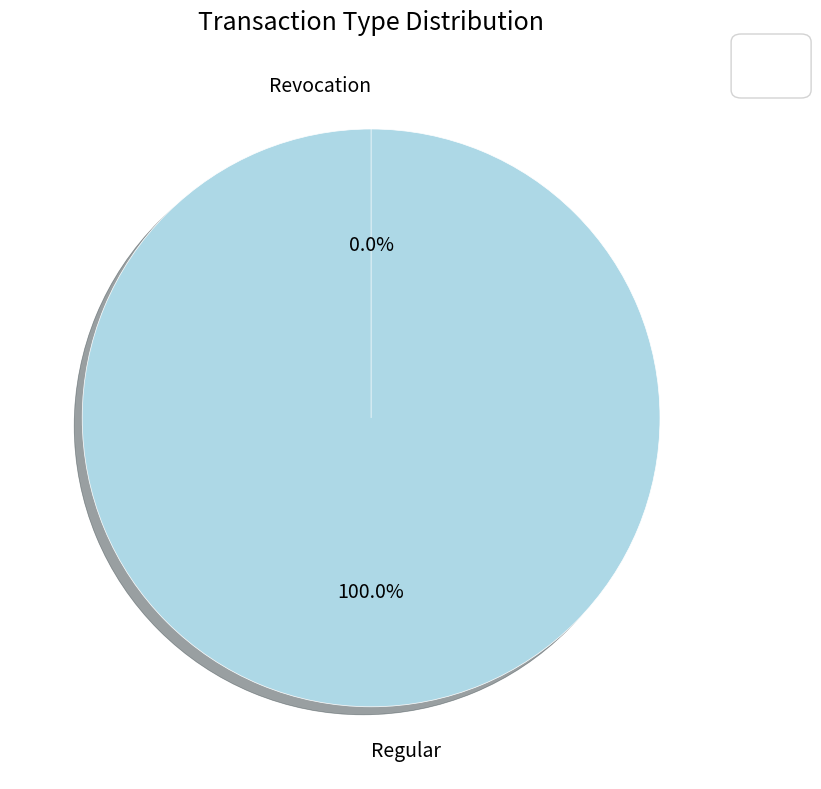

Rank the categories by value from highest to lowest.

Regular, Revocation